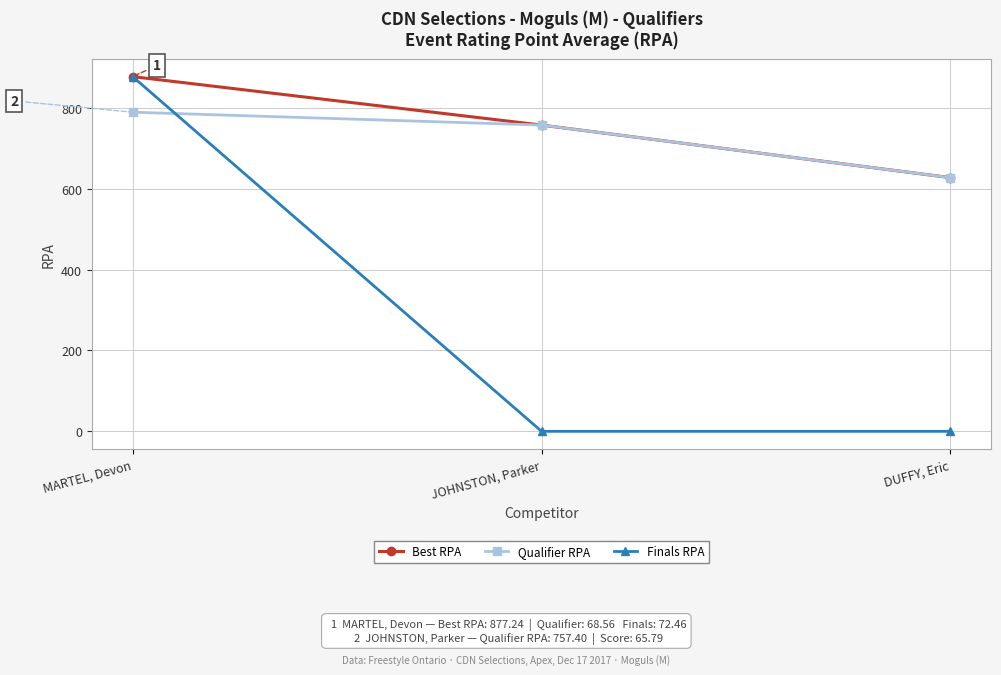

Which series has the largest total across all categories?

Best RPA